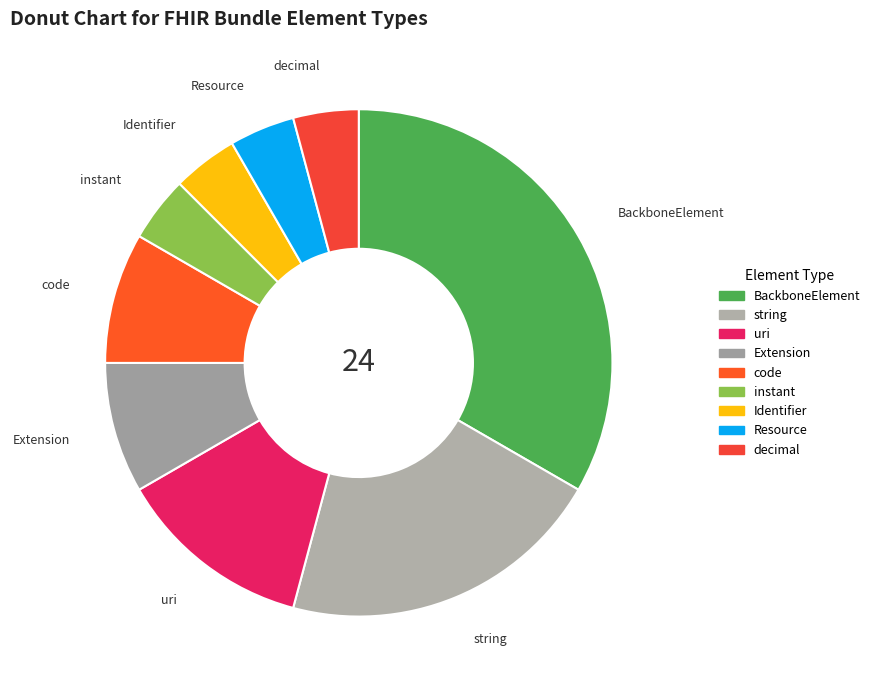

Is uri the majority of the pie?

No